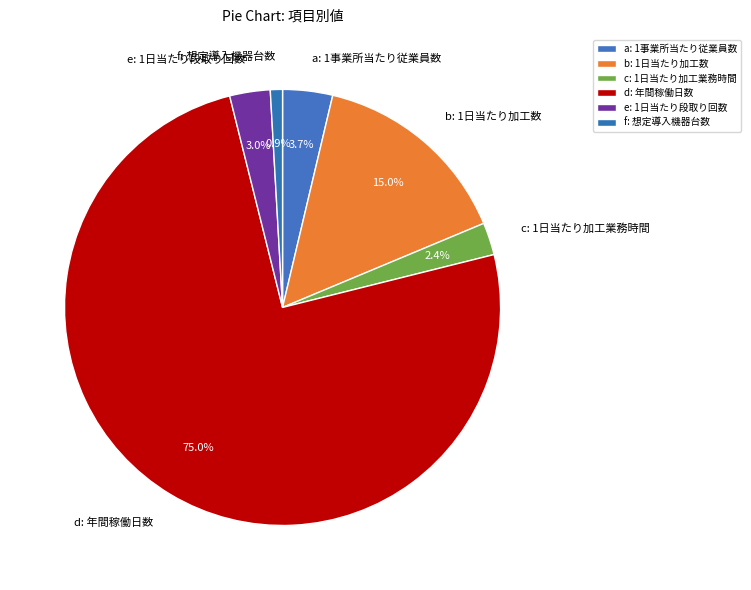

What is the smallest slice in the pie chart?

f: 想定導入機器台数